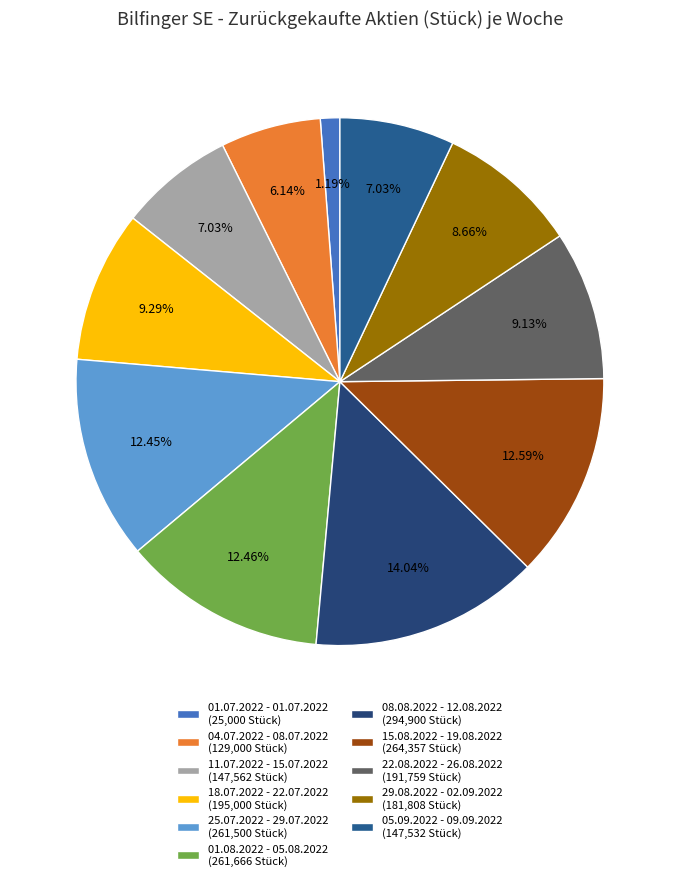

How many segments does this pie chart have?

11